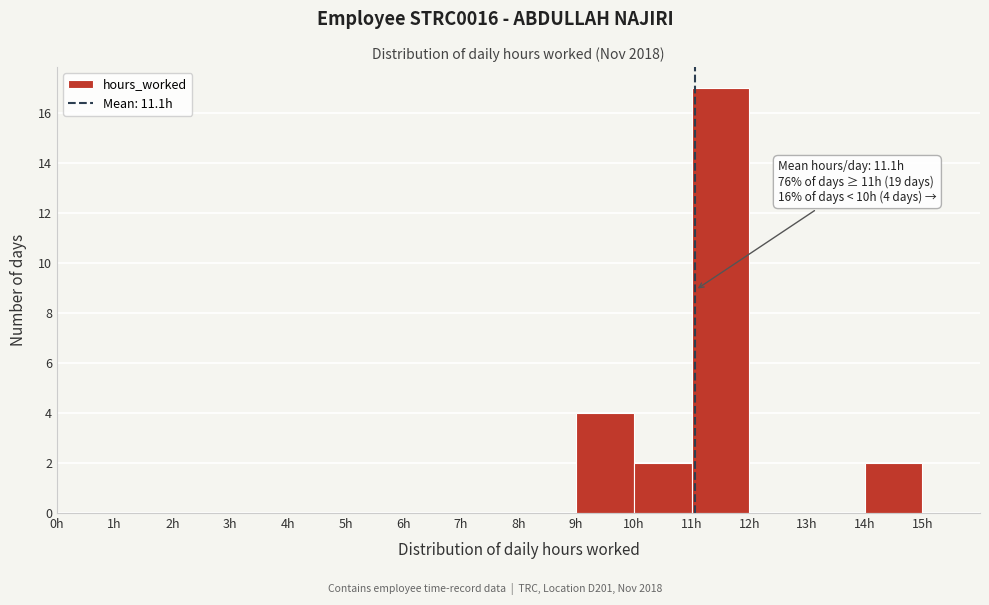

Which range on the x-axis has the tallest bar?

11 to 12